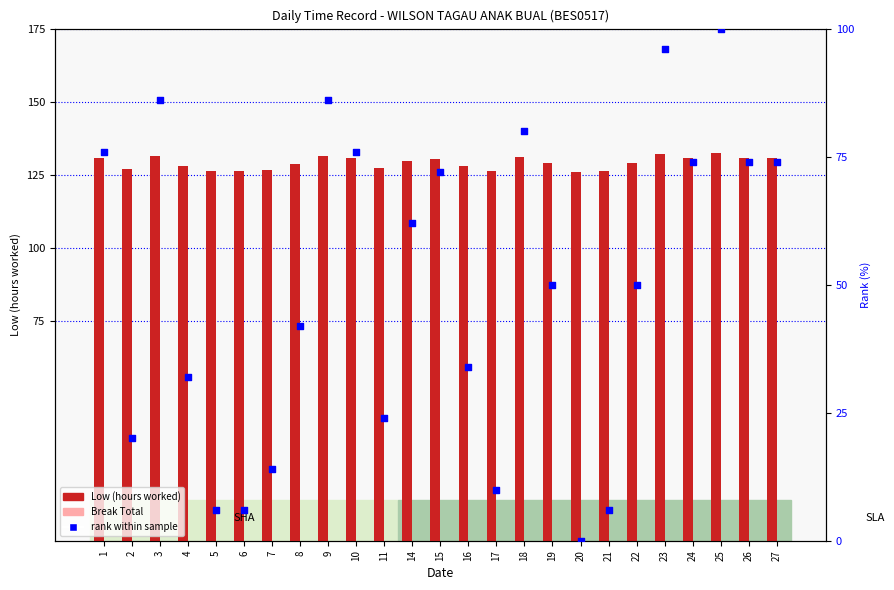

At how many categories does at least one series exceed 76?

25